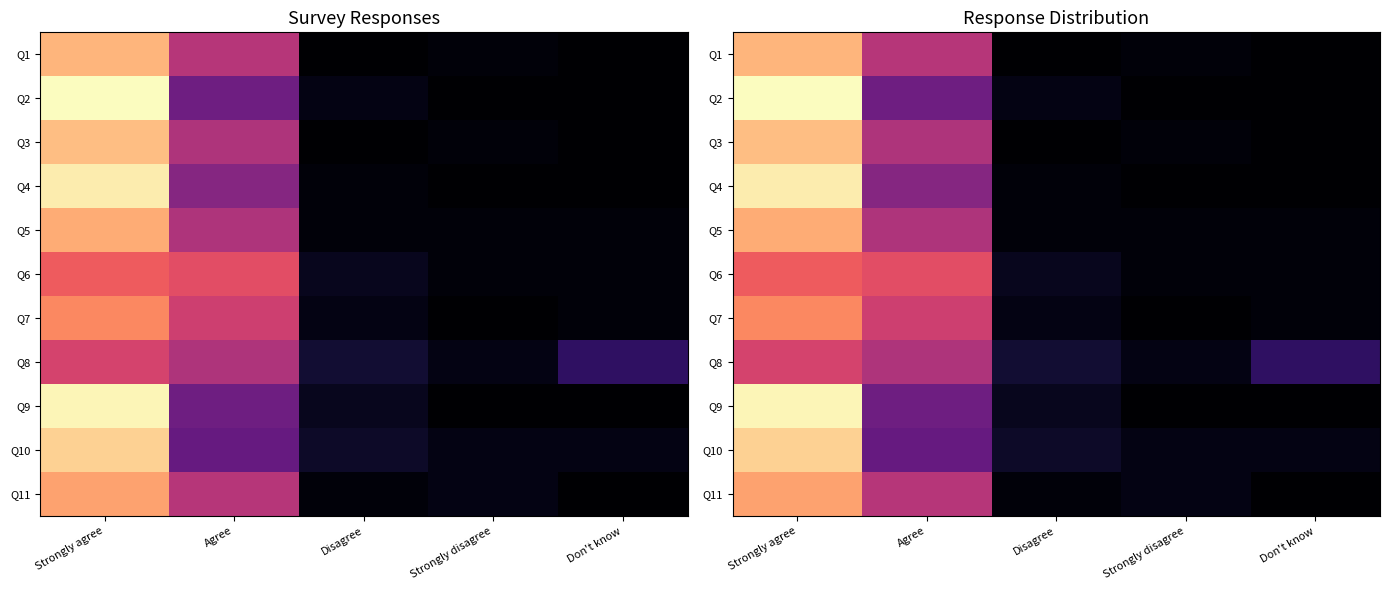

What is the difference between the maximum and minimum values in the Q9 series?

71.8